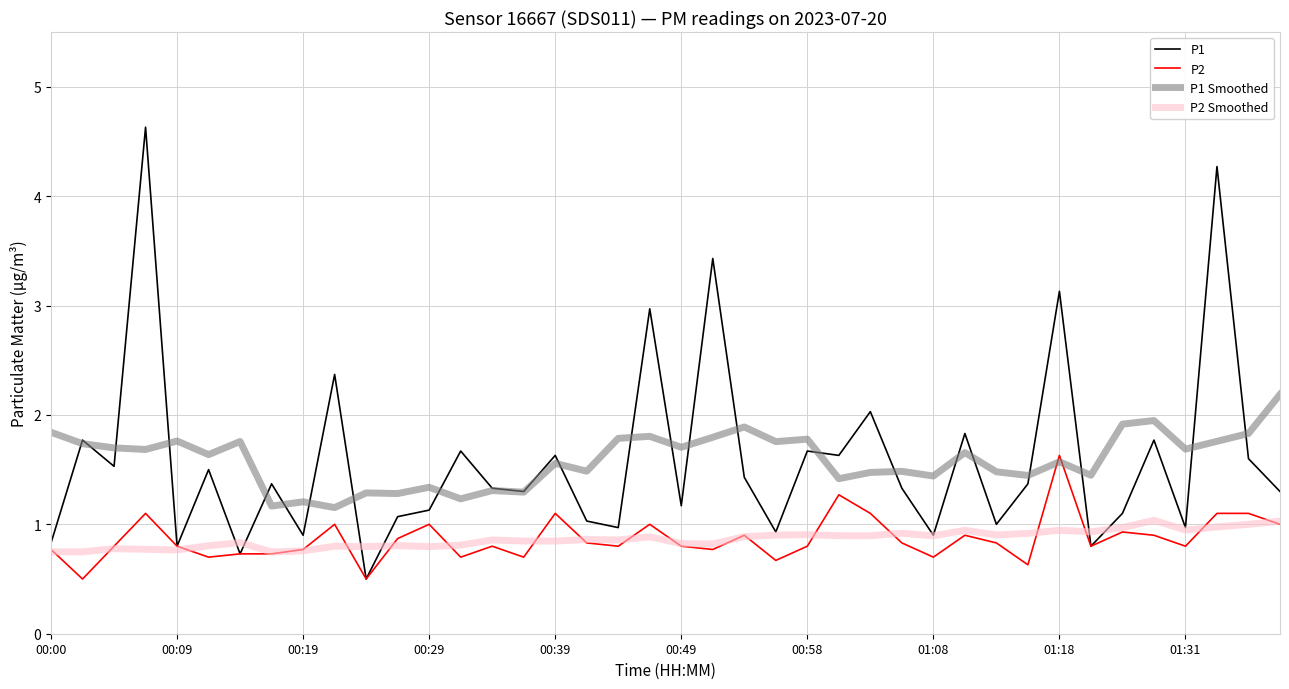

What is the lowest value of the P1 Smoothed series?

1.2